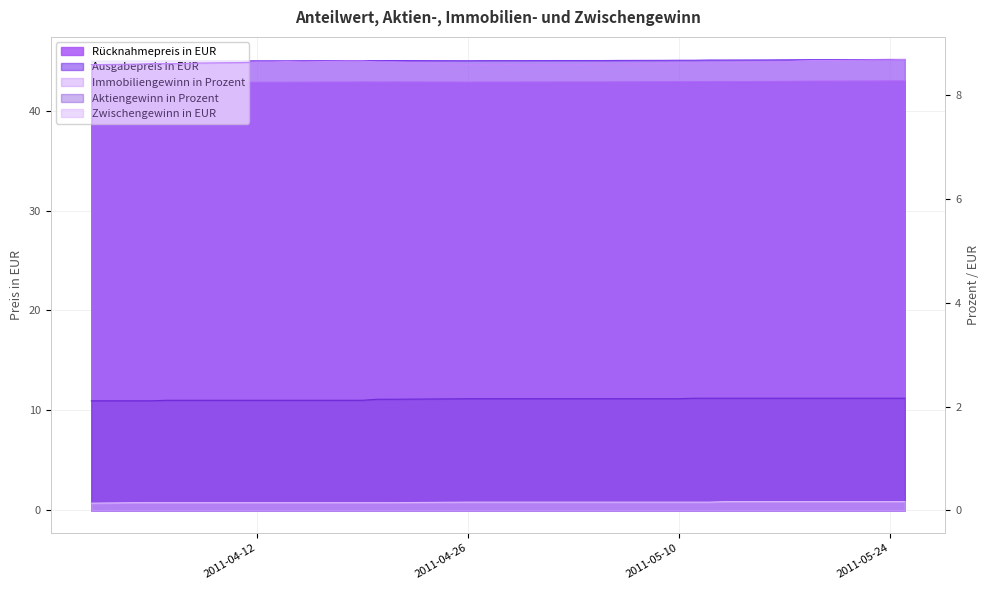

What is the sum of the Immobiliengewinn in Prozent values at 2011-04-26 and 2011-04-12?

17.2